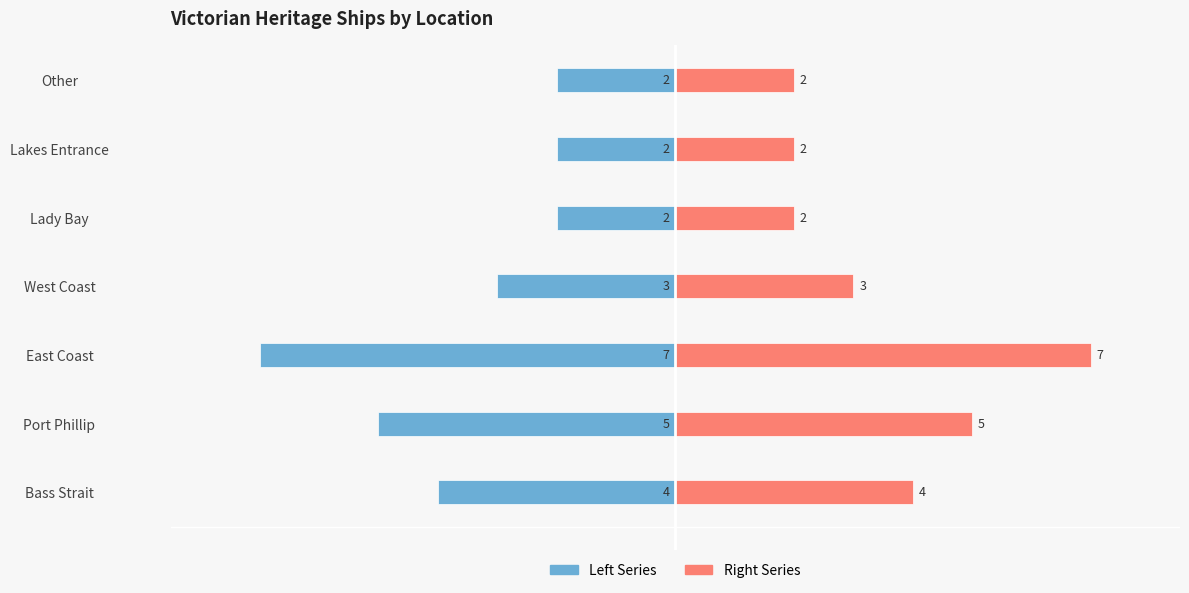

Count the Count (Left) values in the range -5 to -2.

6